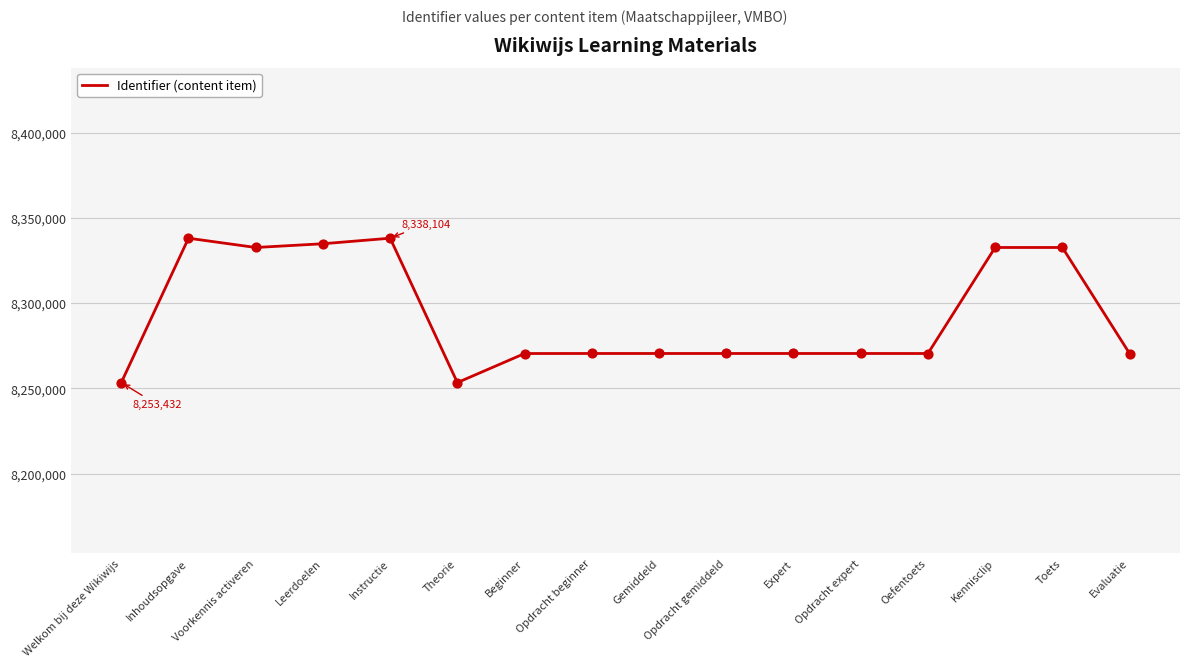

What is the ratio of the value at Gemiddeld to the value at Expert?

1.0